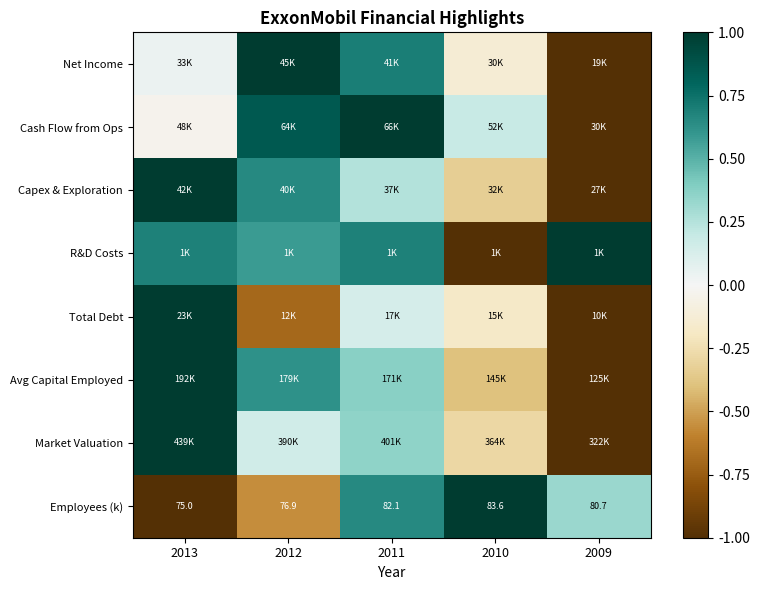

What is the difference between the highest and lowest values at 2012?

1.7